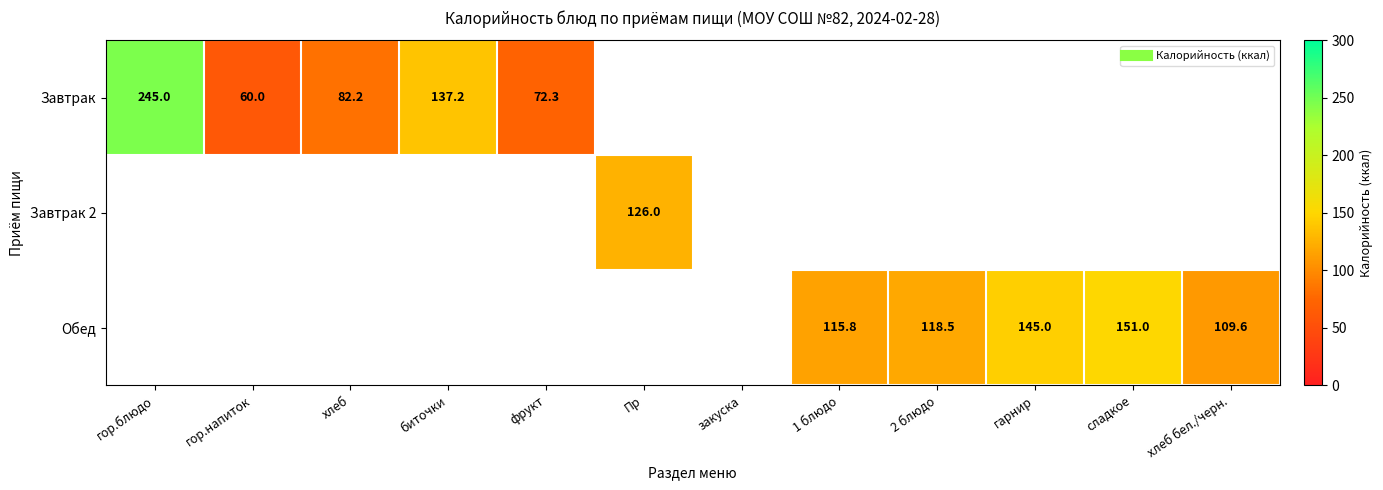

How many data points does each series have?

12